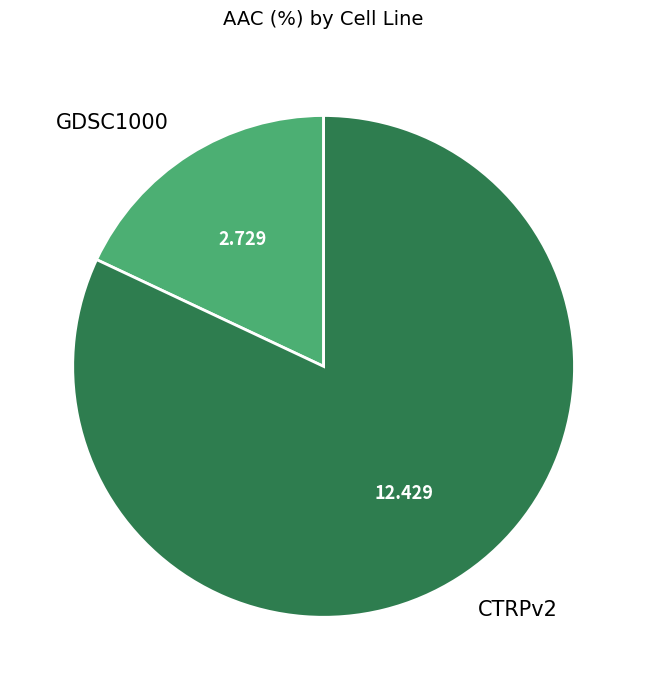

Does GDSC1000 account for over 50% of the chart?

No